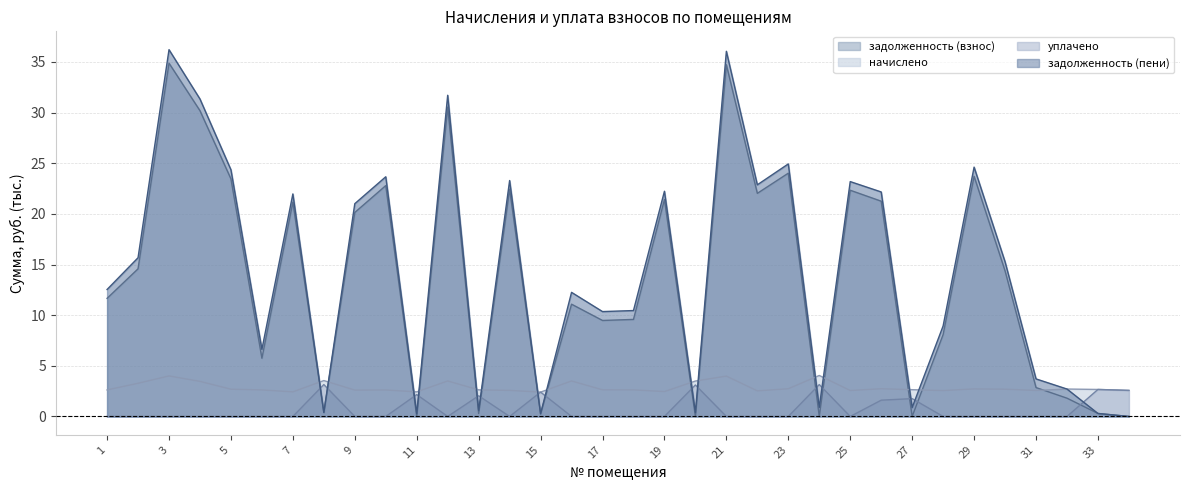

Reading left to right, extract all data points from this chart.

задолженность (взнос): 1=11.7	2=14.6	3=34.9	4=30.2	5=23.5	6=5.7	7=21.2	8=0.4	9=20.1	10=22.8	11=0.0	12=30.5	13=0.3	14=22.4	15=0.3	16=11.1	17=9.5	18=9.6	19=21.4	20=0.0	21=34.7	22=22.0	23=24.0	24=0.0	25=22.3	26=21.3	27=0.0	28=8.1	29=23.7	30=14.4	31=2.9	32=1.8	33=0.3	34=0.0
начислено: 1=2.6	2=3.3	3=4.0	4=3.5	5=2.7	6=2.6	7=2.4	8=3.5	9=2.6	10=2.6	11=2.4	12=3.5	13=2.6	14=2.6	15=2.4	16=3.5	17=2.6	18=2.6	19=2.5	20=3.5	21=4.0	22=2.5	23=2.7	24=4.0	25=2.6	26=2.7	27=2.6	28=2.6	29=2.7	30=2.7	31=2.6	32=2.7	33=2.7	34=2.6
уплачено: 1=0.0	2=0.0	3=0.0	4=0.0	5=0.0	6=0.0	7=0.0	8=3.2	9=0.0	10=0.0	11=2.2	12=0.0	13=2.0	14=0.0	15=2.4	16=0.0	17=0.0	18=0.0	19=0.0	20=3.1	21=0.0	22=0.0	23=0.0	24=3.1	25=0.0	26=1.6	27=1.8	28=0.0	29=0.0	30=0.0	31=0.0	32=0.0	33=2.7	34=2.6
задолженность (пени): 1=12.5	2=15.7	3=36.2	4=31.3	5=24.4	6=6.6	7=22.0	8=0.4	9=21.0	10=23.7	11=0.3	12=31.7	13=0.6	14=23.3	15=0.3	16=12.3	17=10.4	18=10.5	19=22.2	20=0.4	21=36.1	22=22.9	23=24.9	24=0.9	25=23.2	26=22.2	27=0.9	28=8.9	29=24.6	30=15.3	31=3.7	32=2.7	33=0.3	34=0.0